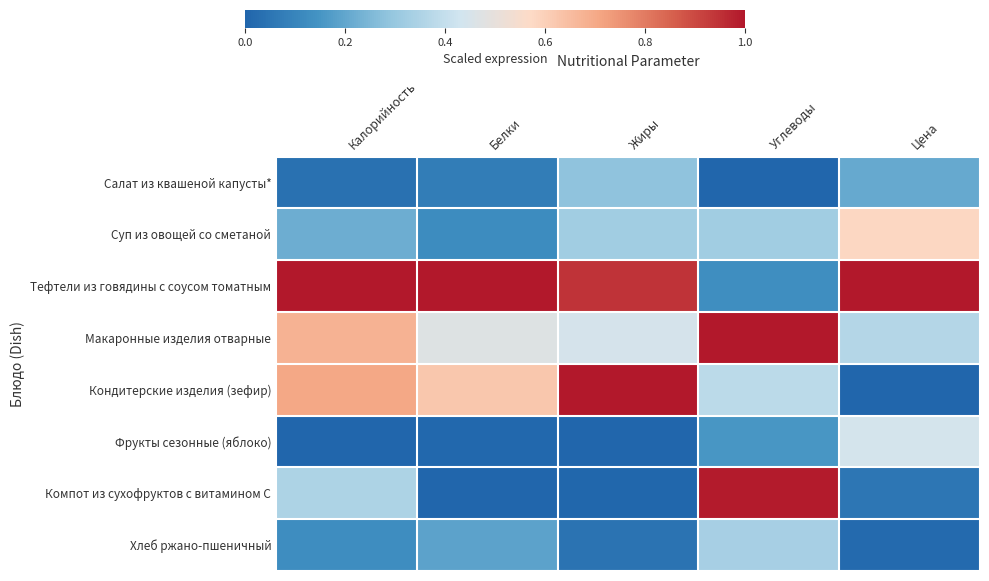

Between Калорийность and Белки, which series saw the biggest shift?

Компот из сухофруктов с витамином С